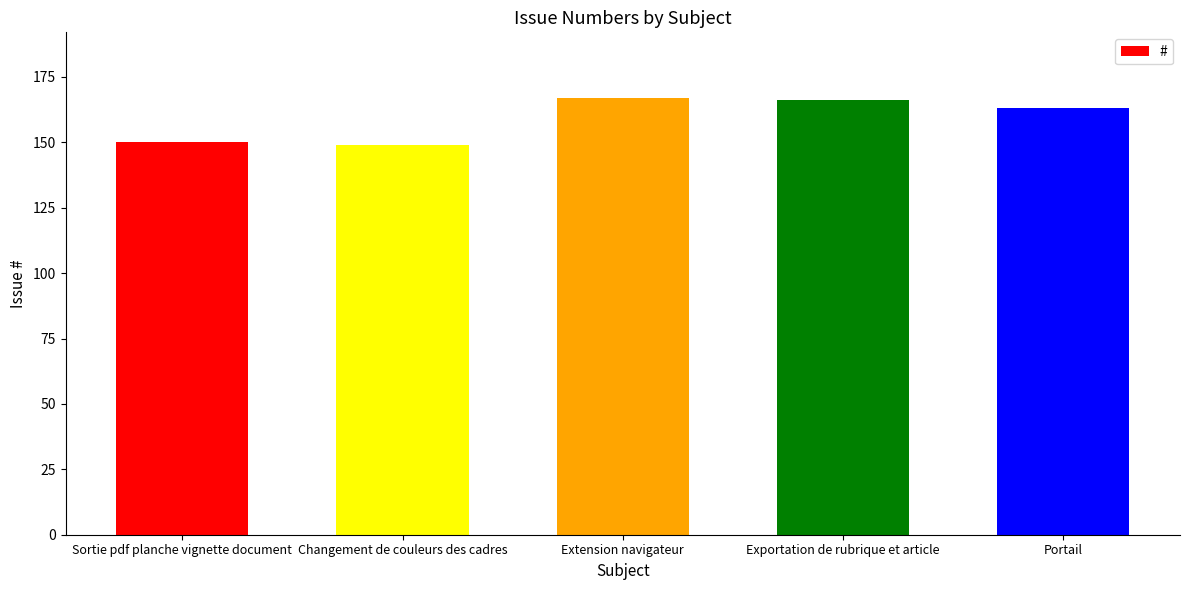

The value at Exportation de rubrique et article is 166. True or false?

True